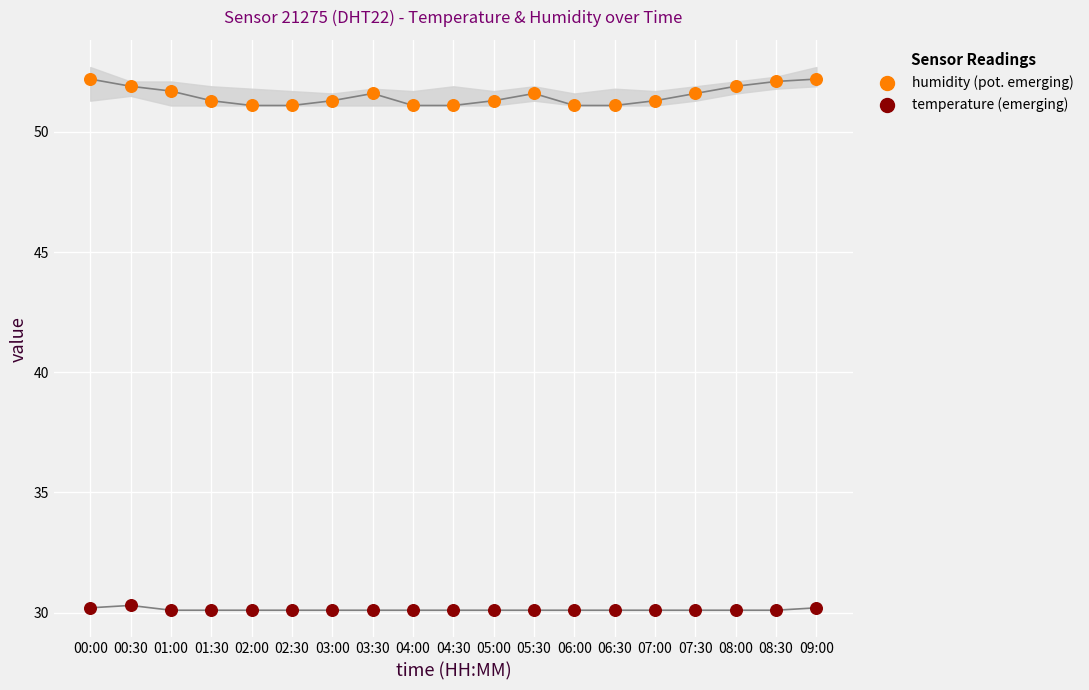

Which series contains the lowest Y value?

temperature (emerging)